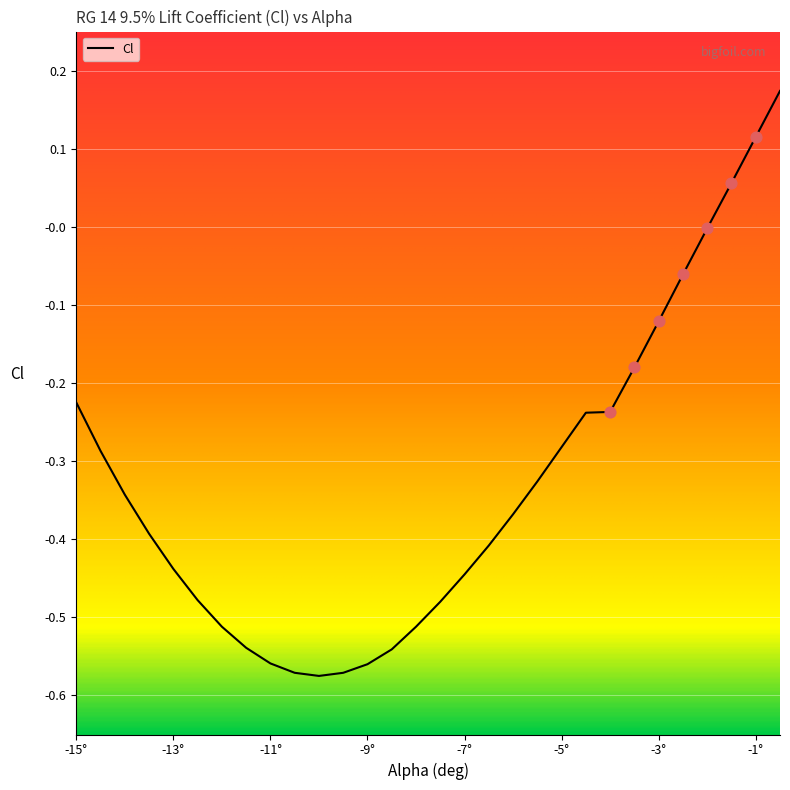

Which has a higher value, -10.5 or -0.5?

-0.5